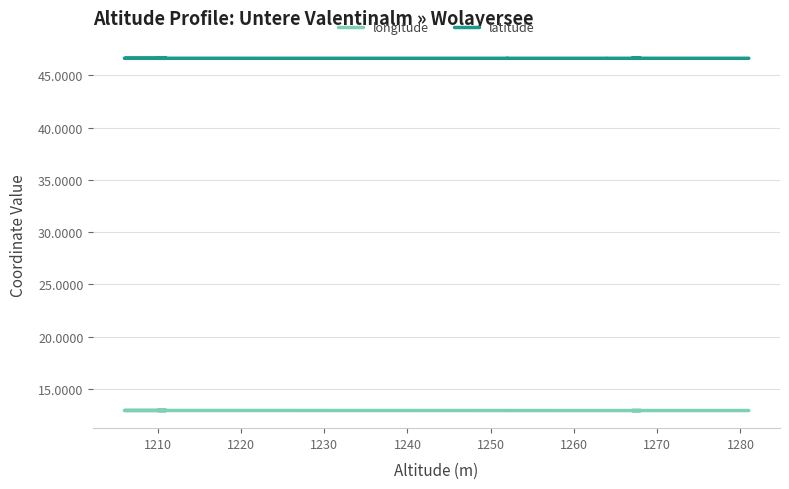

Reading left to right, what are all the values shown in this chart?

longitude: 12.9	12.9	12.9	12.9	12.9	12.9	12.9	12.9	12.9	12.9	12.9	12.9	12.9	12.9	12.9	12.9	12.9	12.9	12.9	12.9	12.9	12.9	12.9	12.9	12.9	12.9	12.9	12.9	12.9	12.9	12.9	12.9	12.9	12.9	12.9	12.9	12.9	12.9	12.9	12.9
latitude: 46.6	46.6	46.6	46.6	46.6	46.6	46.6	46.6	46.6	46.6	46.6	46.6	46.6	46.6	46.6	46.6	46.6	46.6	46.6	46.6	46.6	46.6	46.6	46.6	46.6	46.6	46.6	46.6	46.6	46.6	46.6	46.6	46.6	46.6	46.6	46.6	46.6	46.6	46.6	46.6